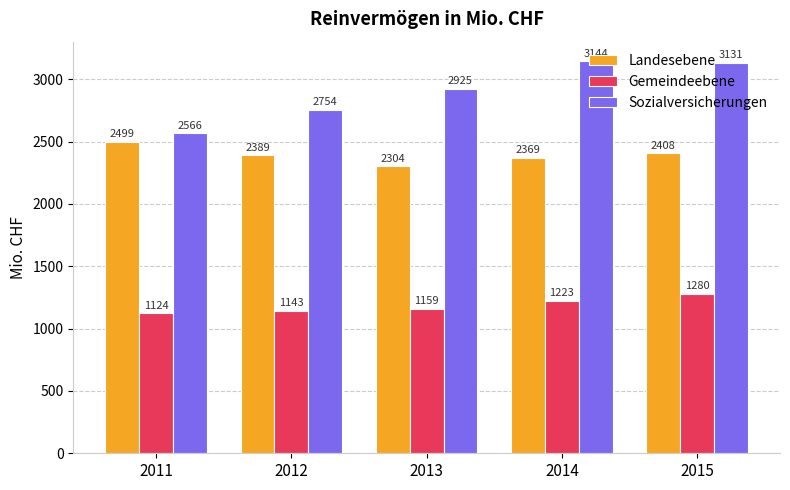

Count the number of data series in this chart.

3